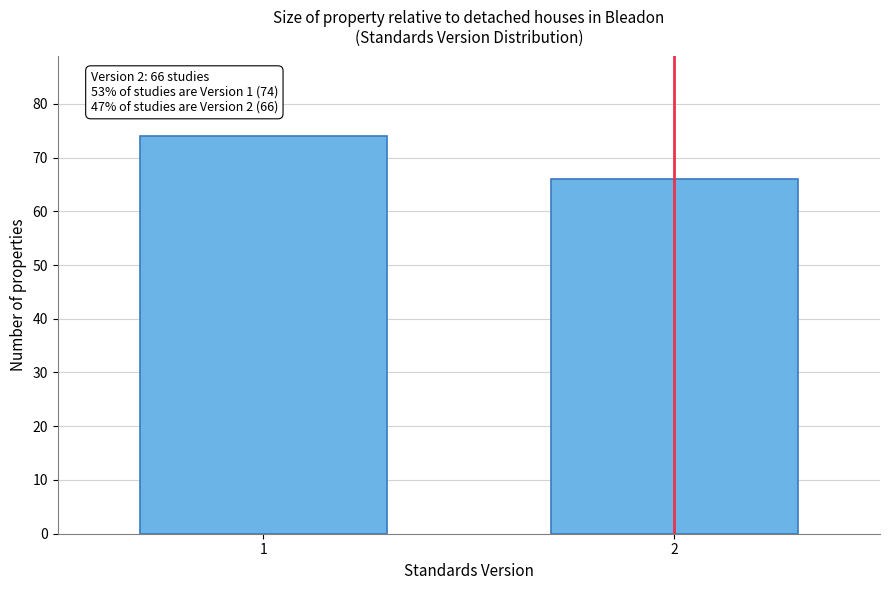

Reading left to right, extract all data points from this chart.

74	66